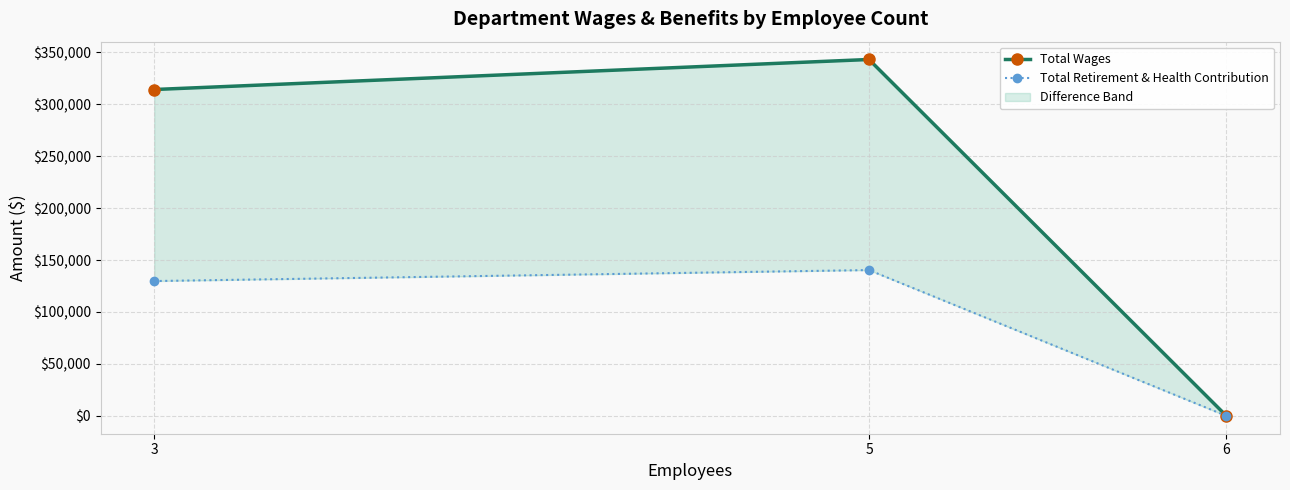

At how many categories does at least one series exceed 296350?

2